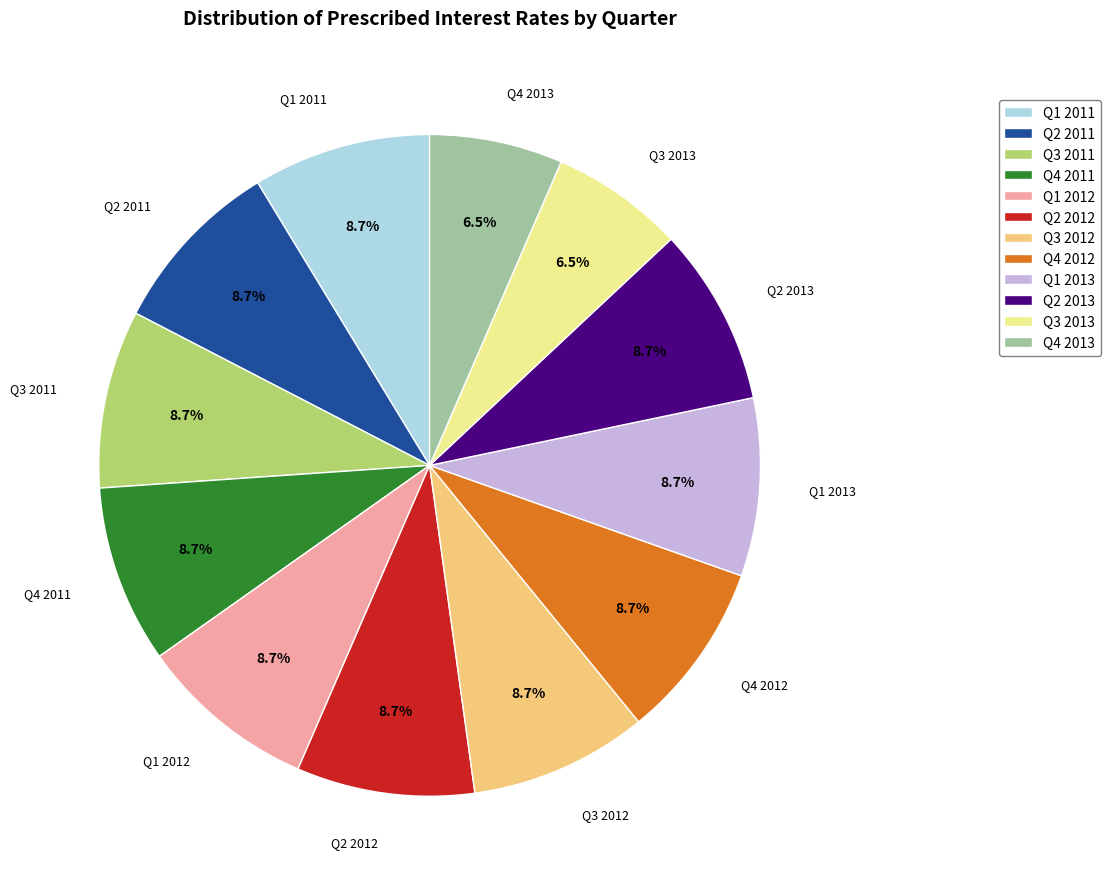

What portion of the pie excludes Q1 2011?

91.3%